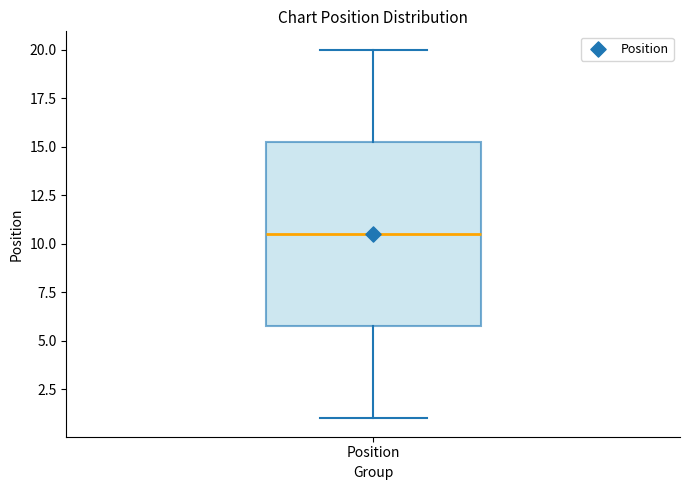

Transcribe this box plot: give where the median line is, the range the box spans, and where the two whiskers end, as read against the y-axis. The values are not printed on the chart, so give them approximately, as read against the axis.

median 10.5, box 6.0 to 15.5, whiskers 1.0 to 20.0